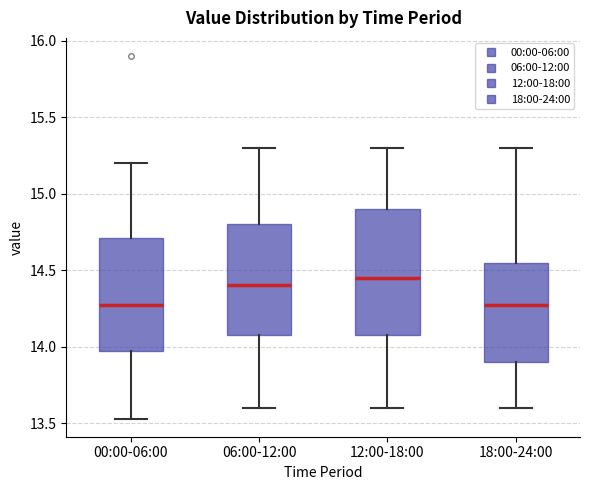

Comparing the boxes themselves (not the whiskers), which one is the tallest?

12:00-18:00